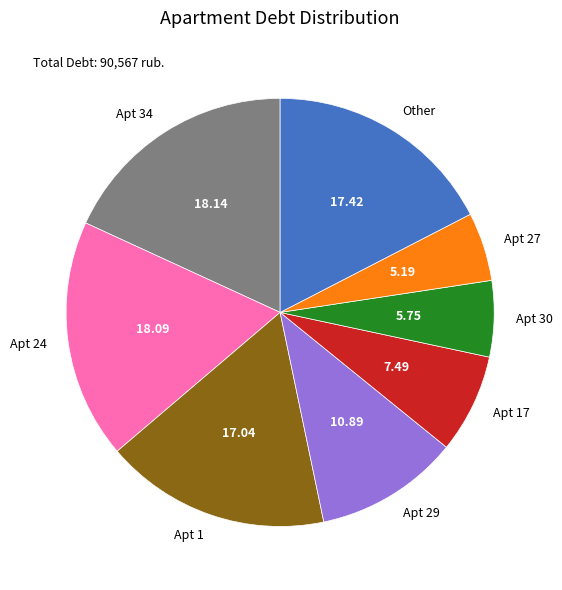

Combined, do Apt 29 and Apt 24 account for over 50%?

No